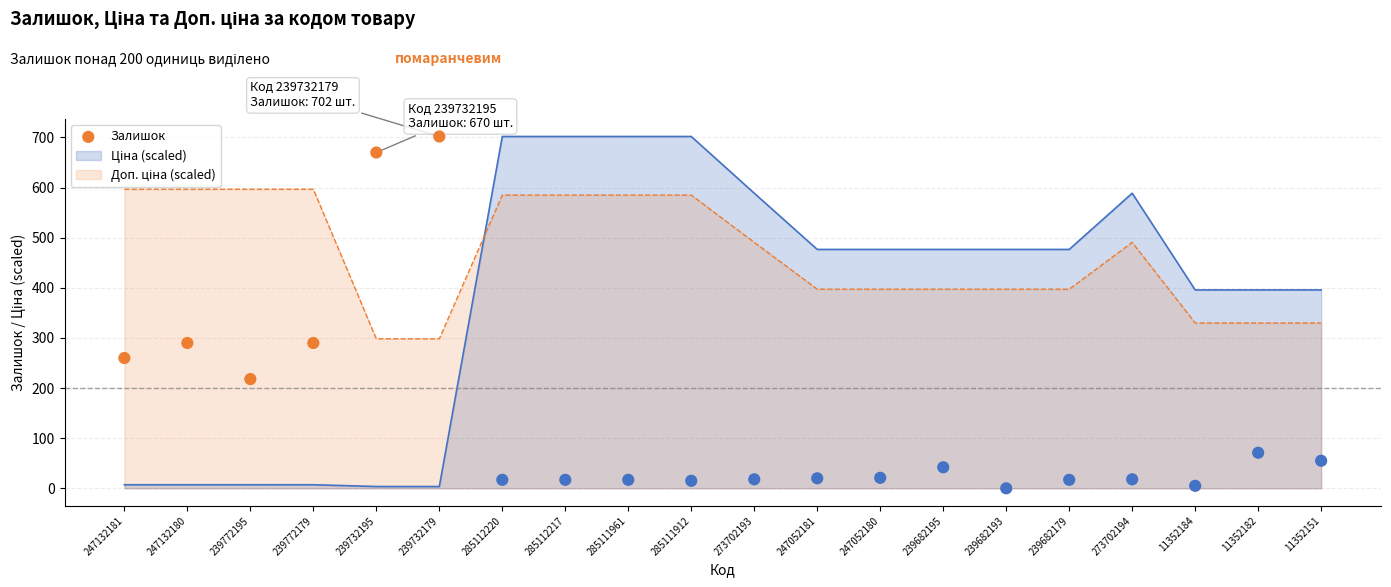

Which has a higher value, 239732195 or 239772195?

239732195